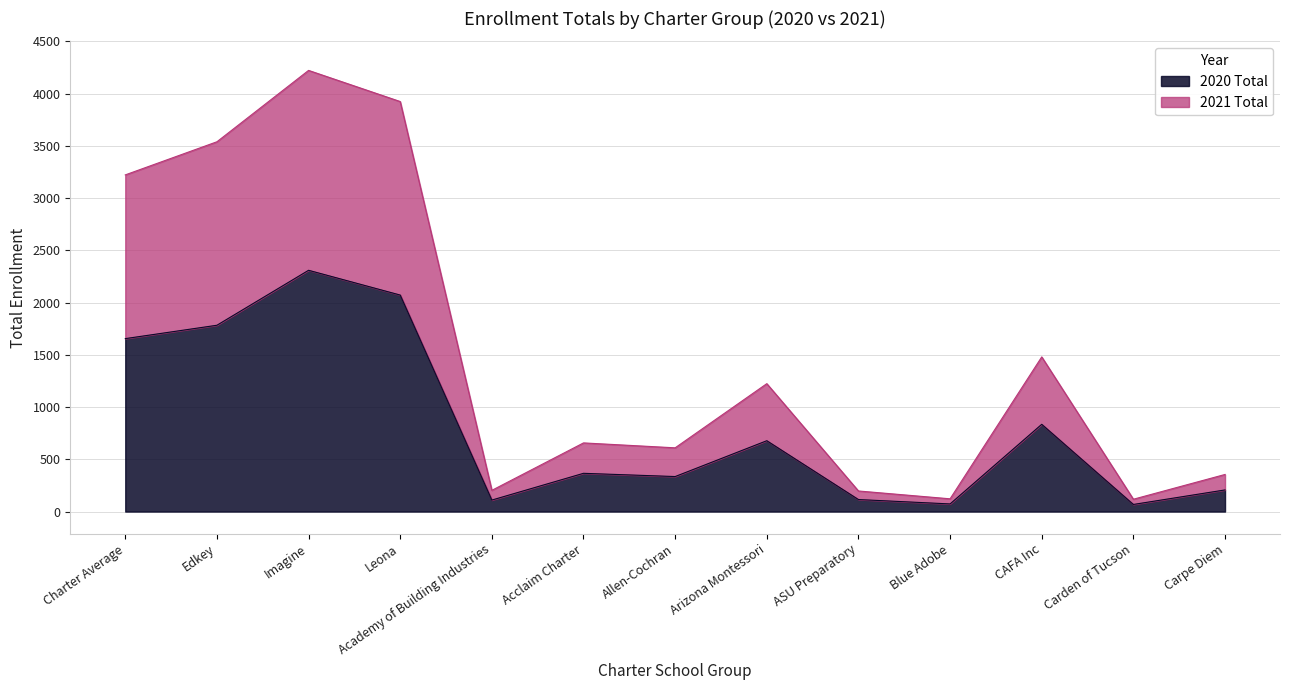

How many lines are shown in the chart?

2